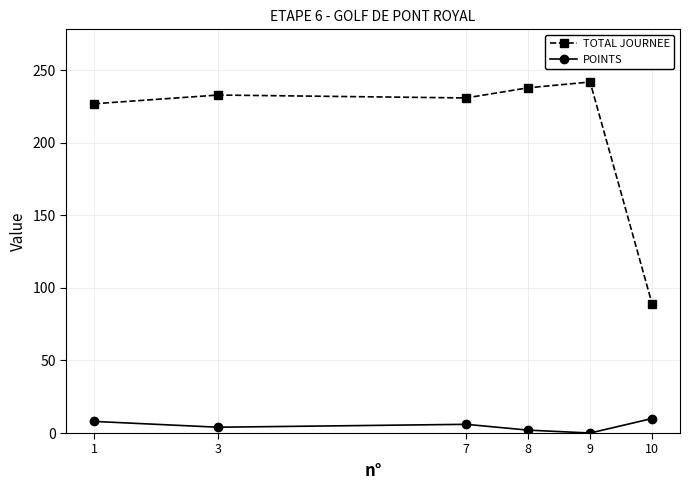

Which series has the largest range (max minus min)?

TOTAL JOURNEE